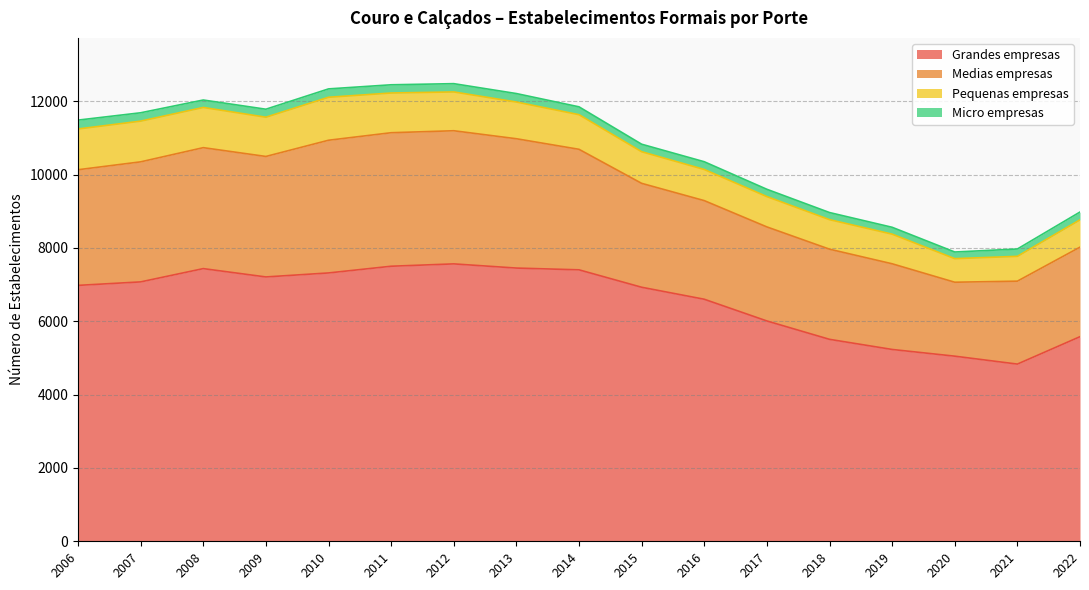

True or false: Grandes empresas and Medias empresas cross at least once.

False